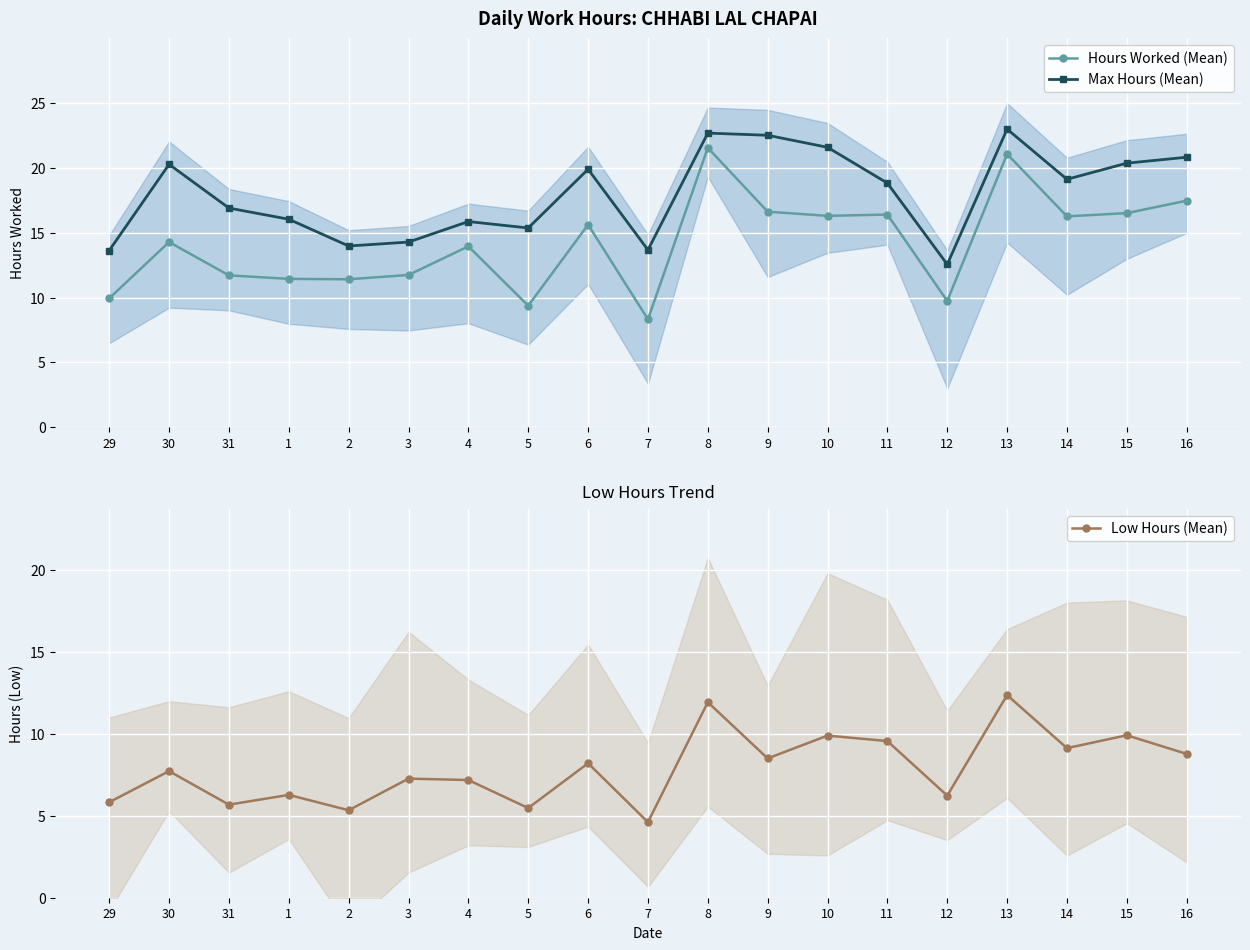

Which series has the largest total across all categories?

Max Hours (Mean)